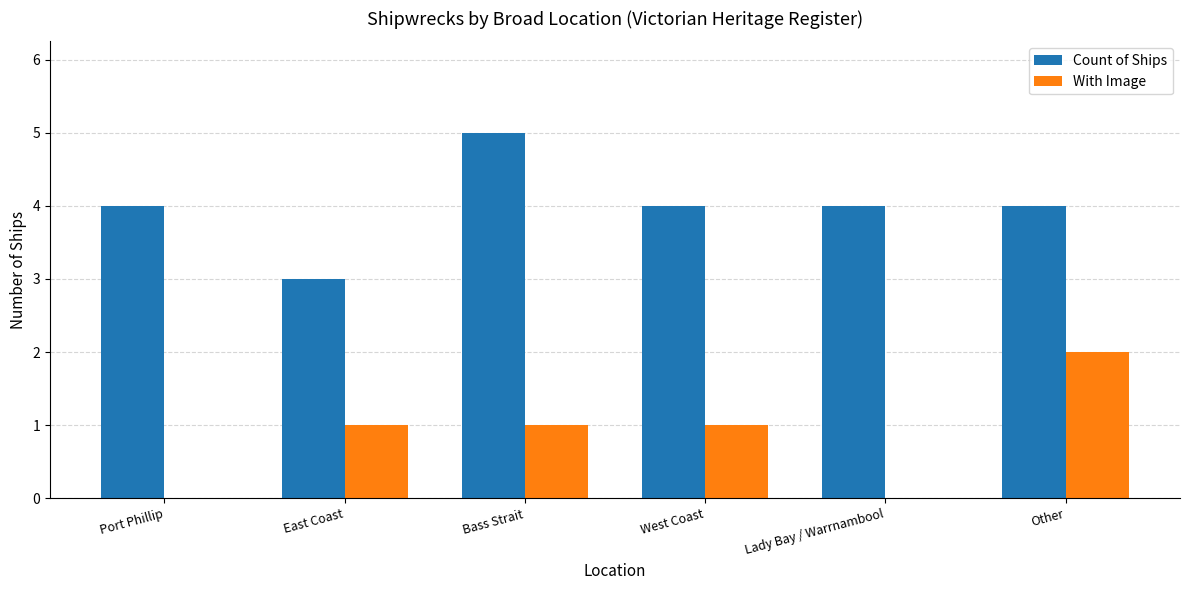

What is the sum of all With Image values?

5